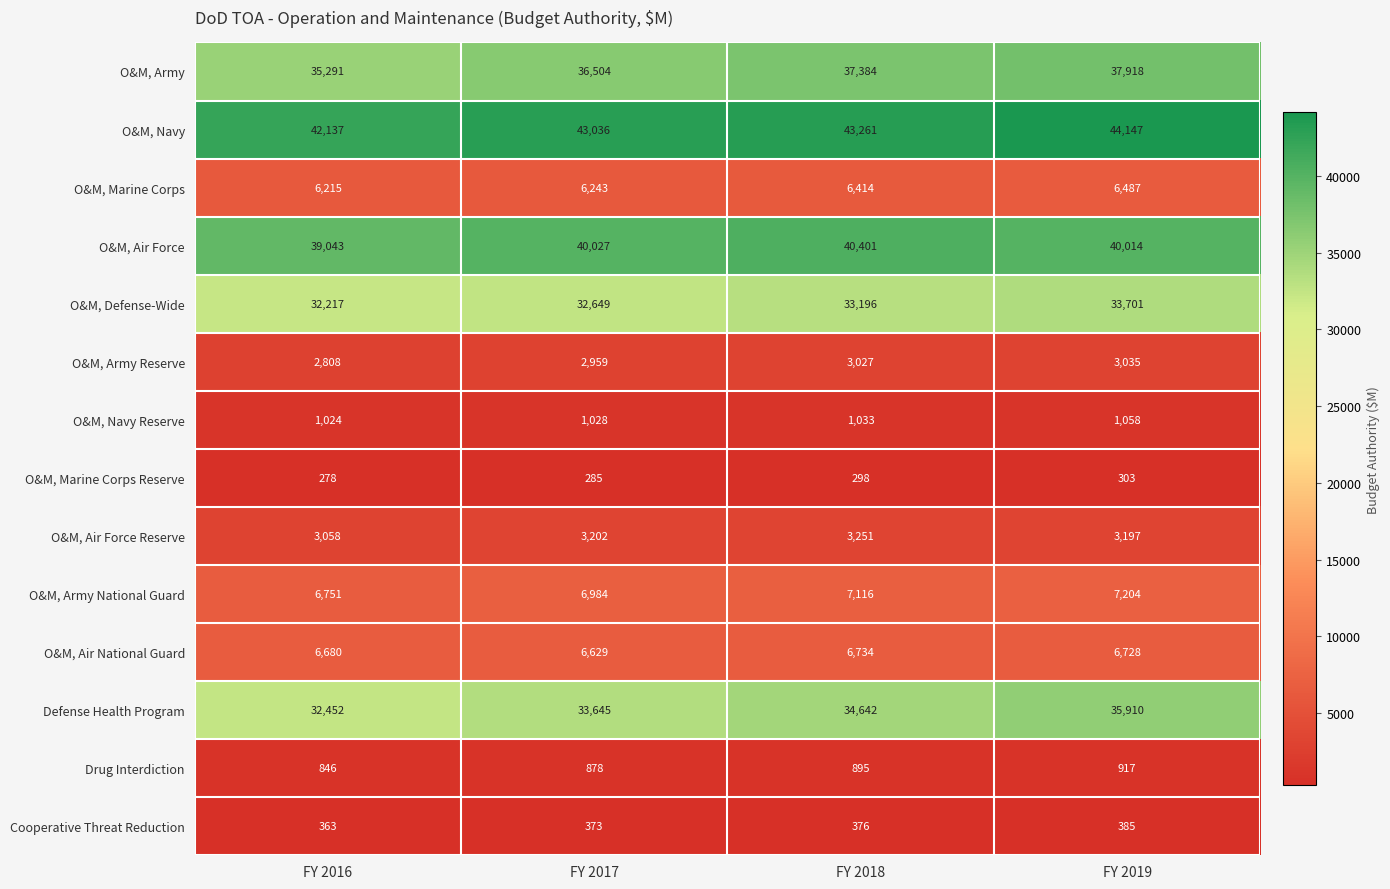

At which category is the sum across all series the highest?

FY 2019